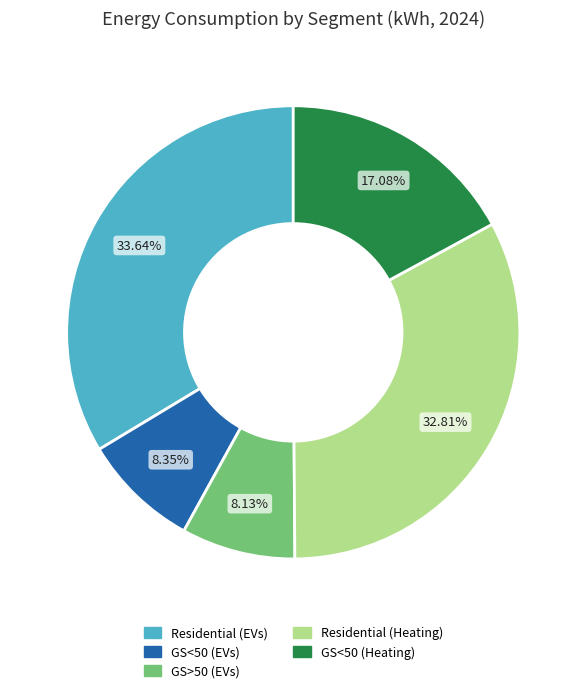

To the nearest percent, what is the difference between the largest and smallest slice percentages?

26%